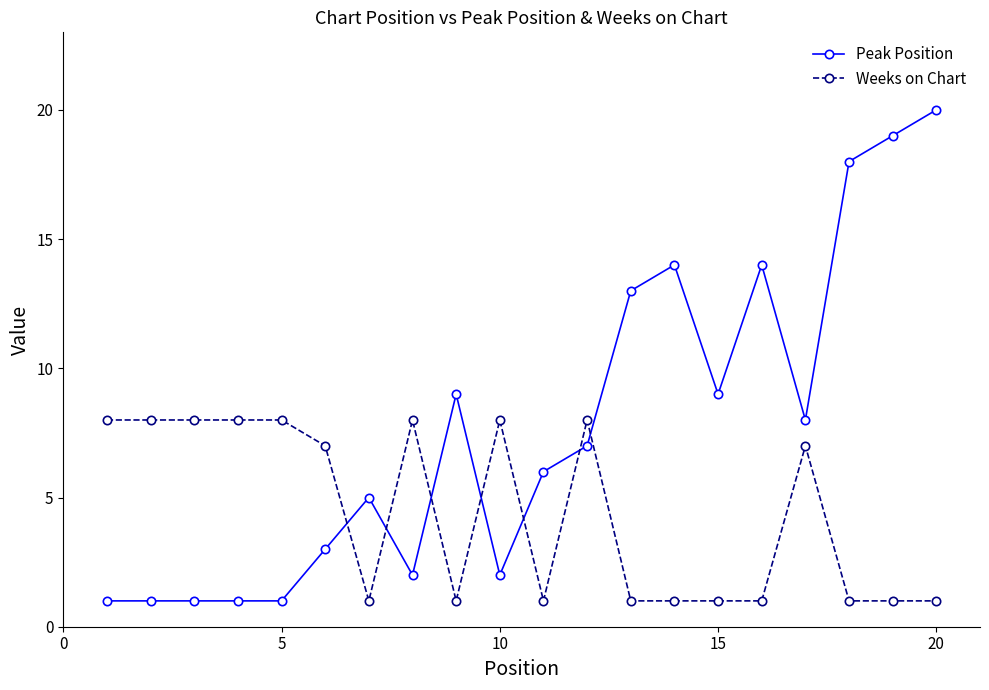

True or false: Weeks on Chart has more than 2 points higher than both neighbors.

True